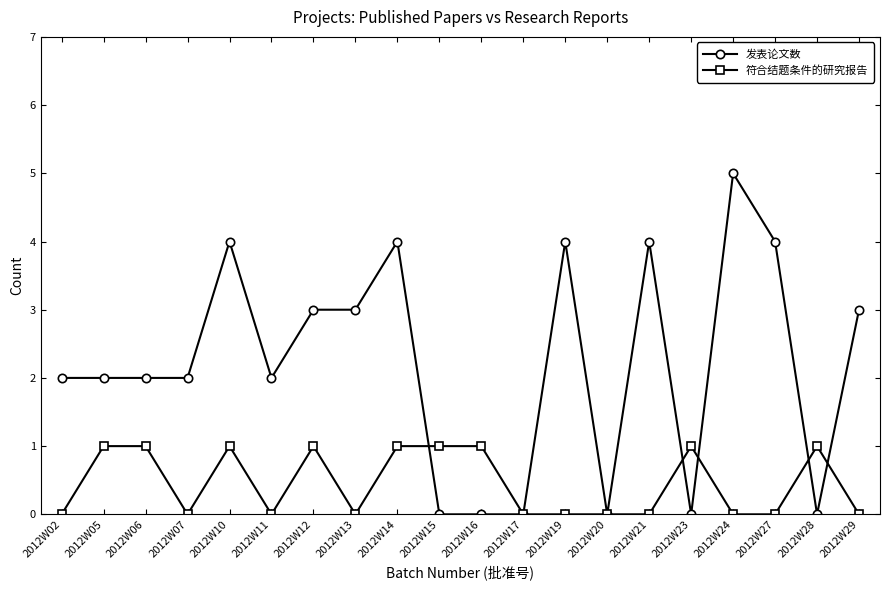

True or false: 发表论文数 has a value of 2 at 2012W07.

True